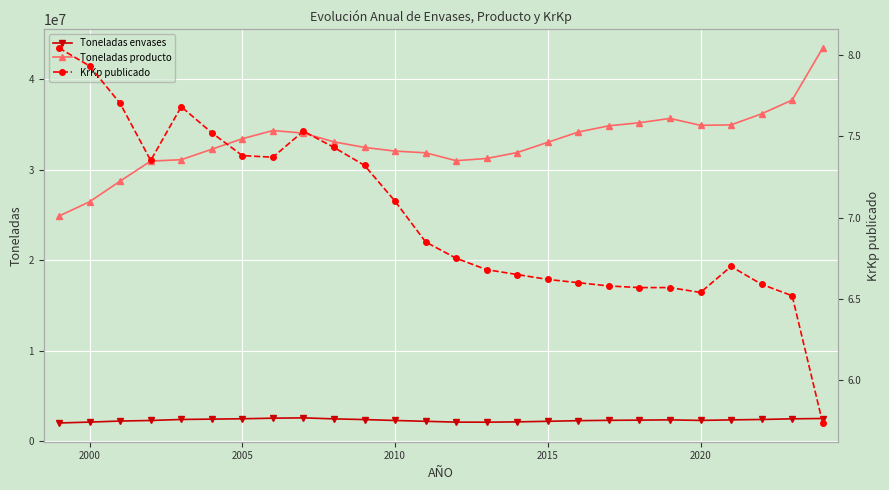

True or false: Toneladas producto and Toneladas envases intersect in this chart.

False